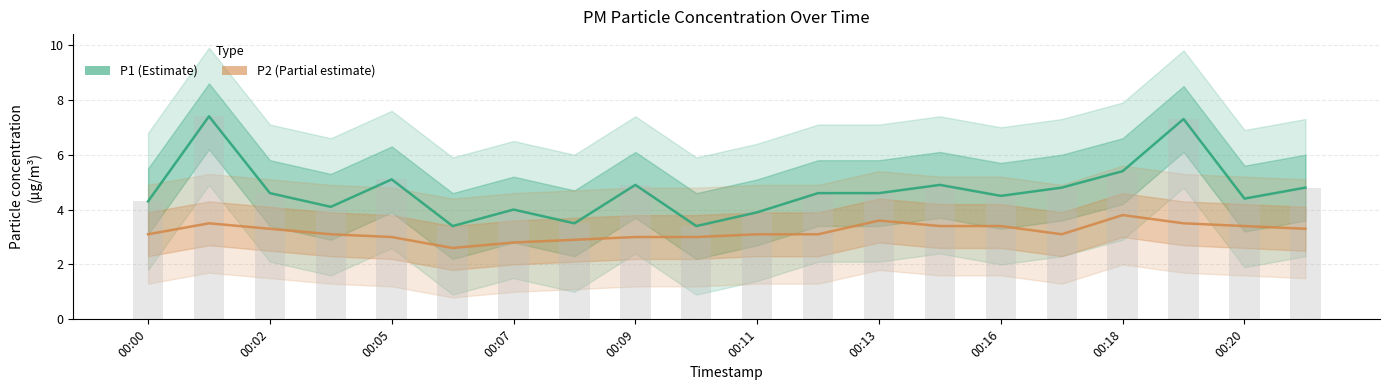

Between 00:20 and 17, which series saw the biggest shift?

P1 (Estimate)